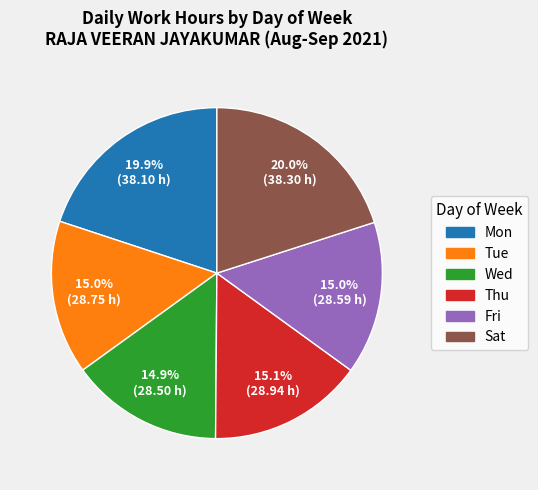

Does any single category account for the majority?

No